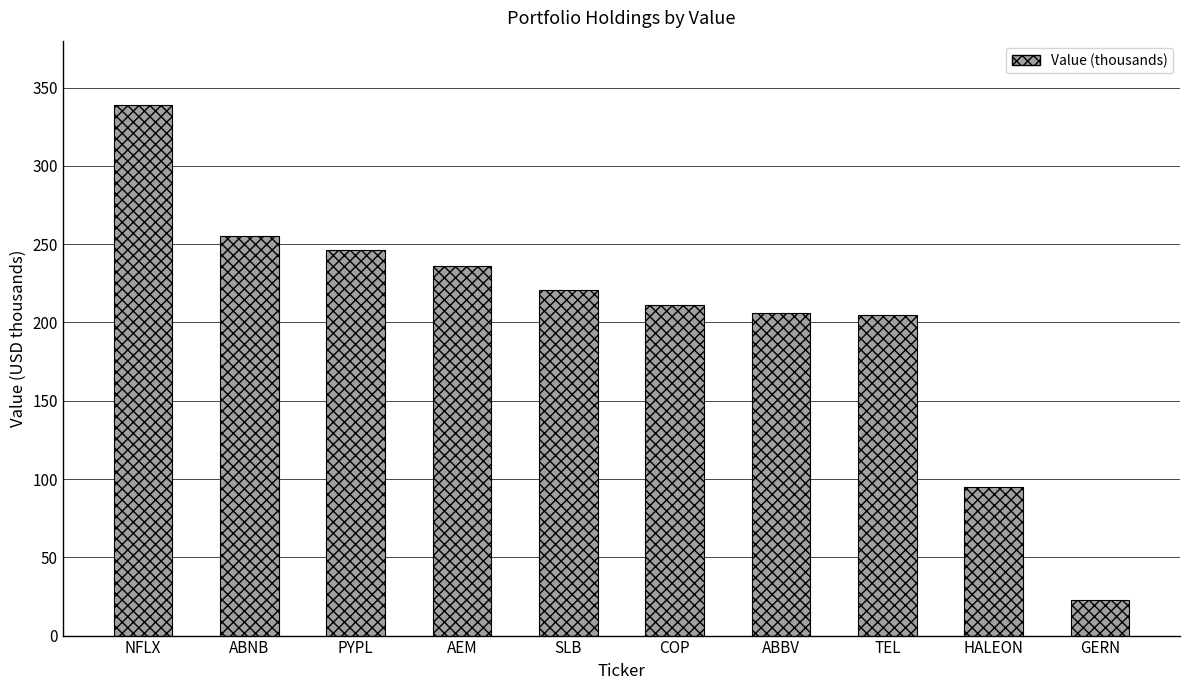

How many data points are less than 221000?

5